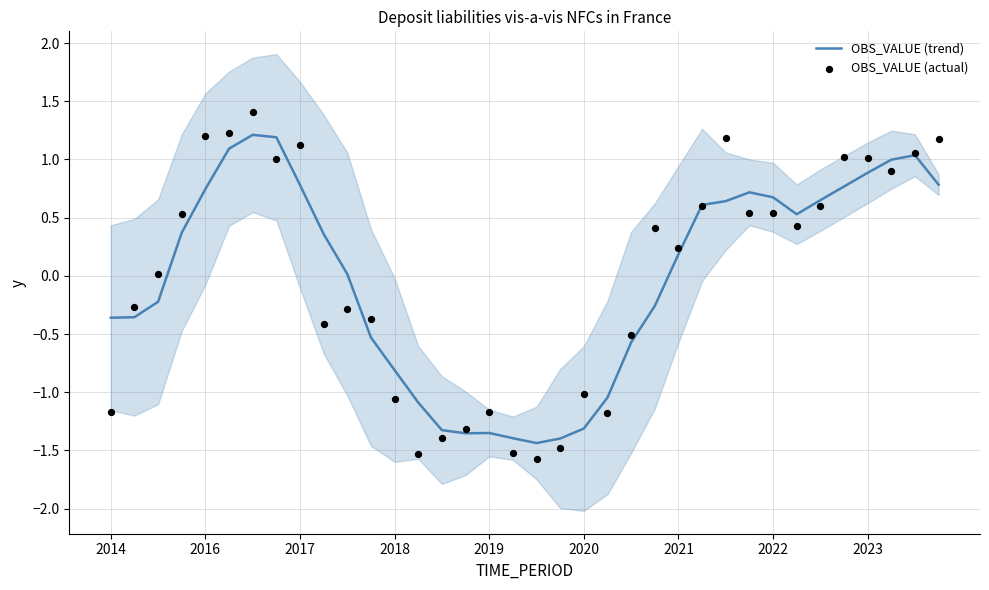

Which series contains the highest Y value?

OBS_VALUE (actual)